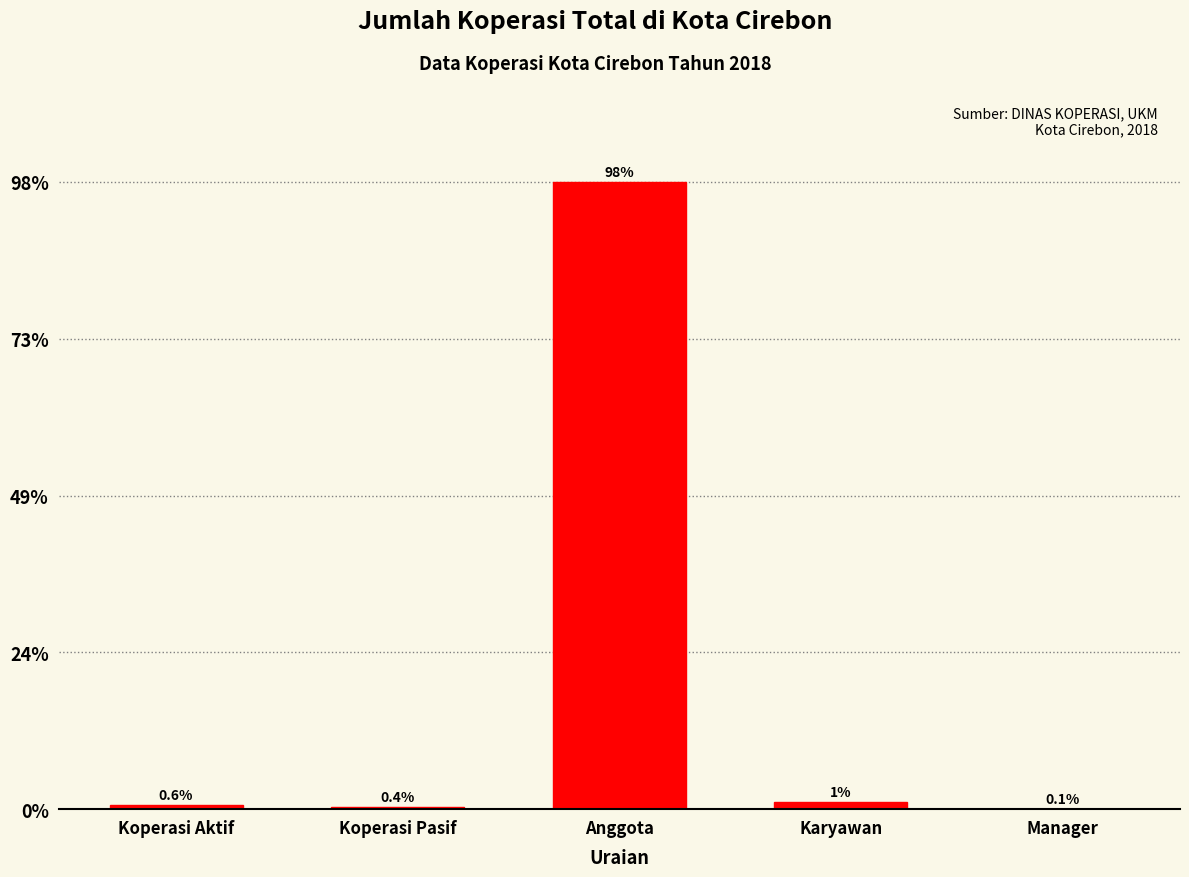

What is the sum of the values at Manager and Anggota?

97.9